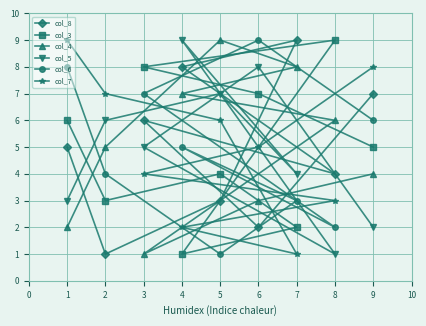

What is the total value across all series at 1?

33